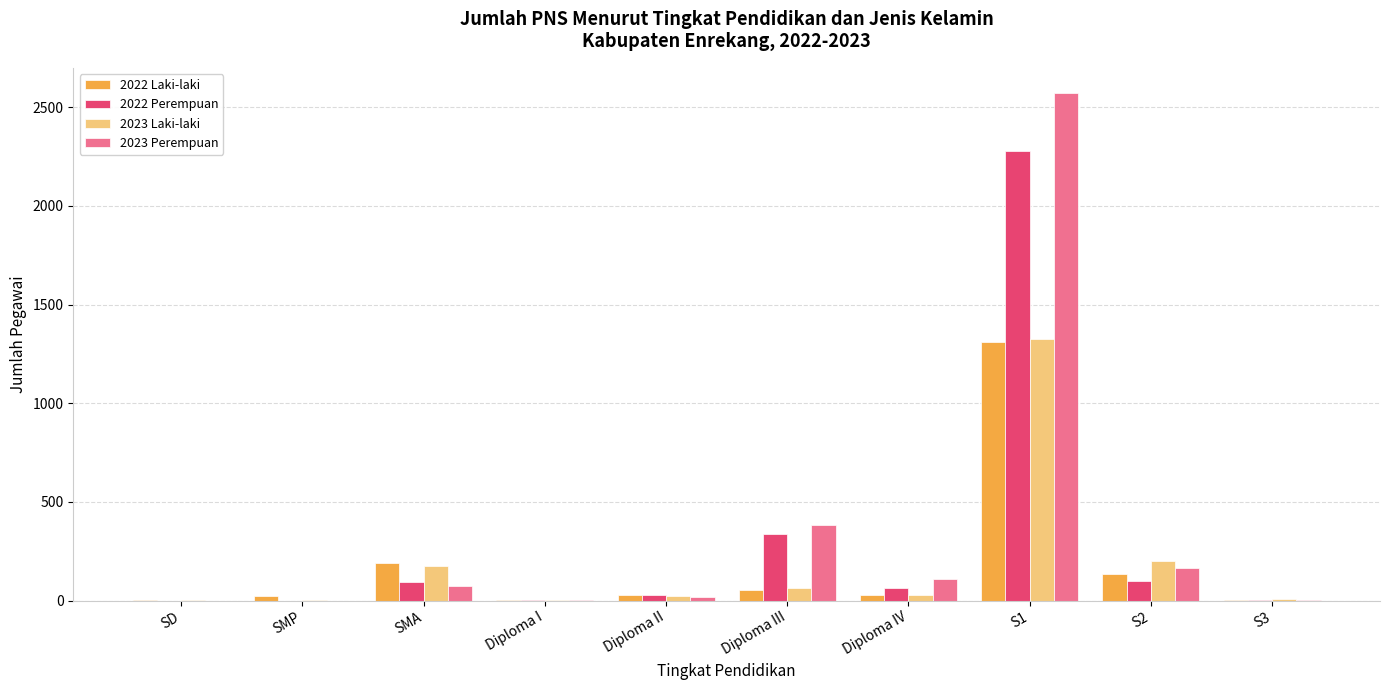

The value of 2022 Perempuan at SMA is 93. True or false?

True